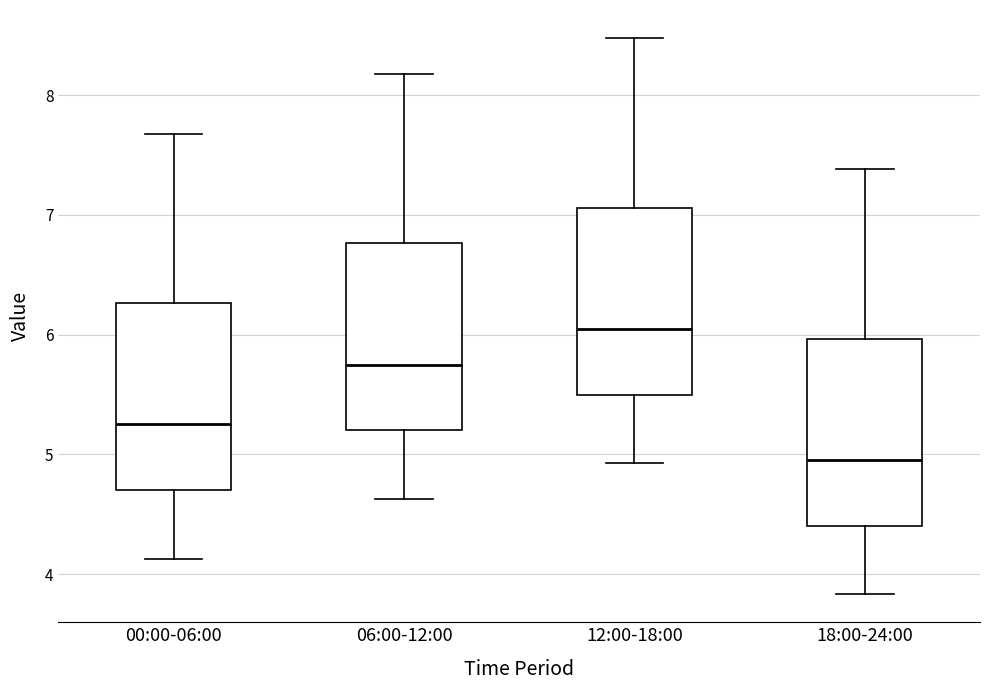

Where is the lower edge of the box for 06:00-12:00 on the y-axis? The values are not printed on the chart, so give them approximately, as read against the axis.

5.2